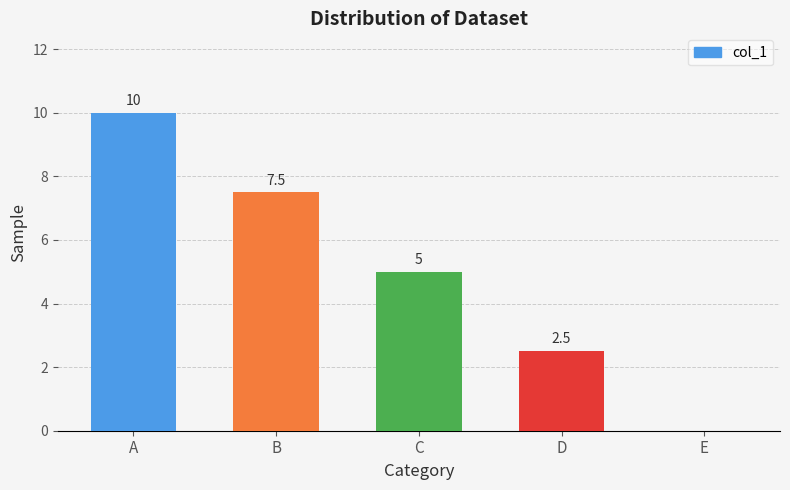

Is it true that the value at E is 0.0?

True